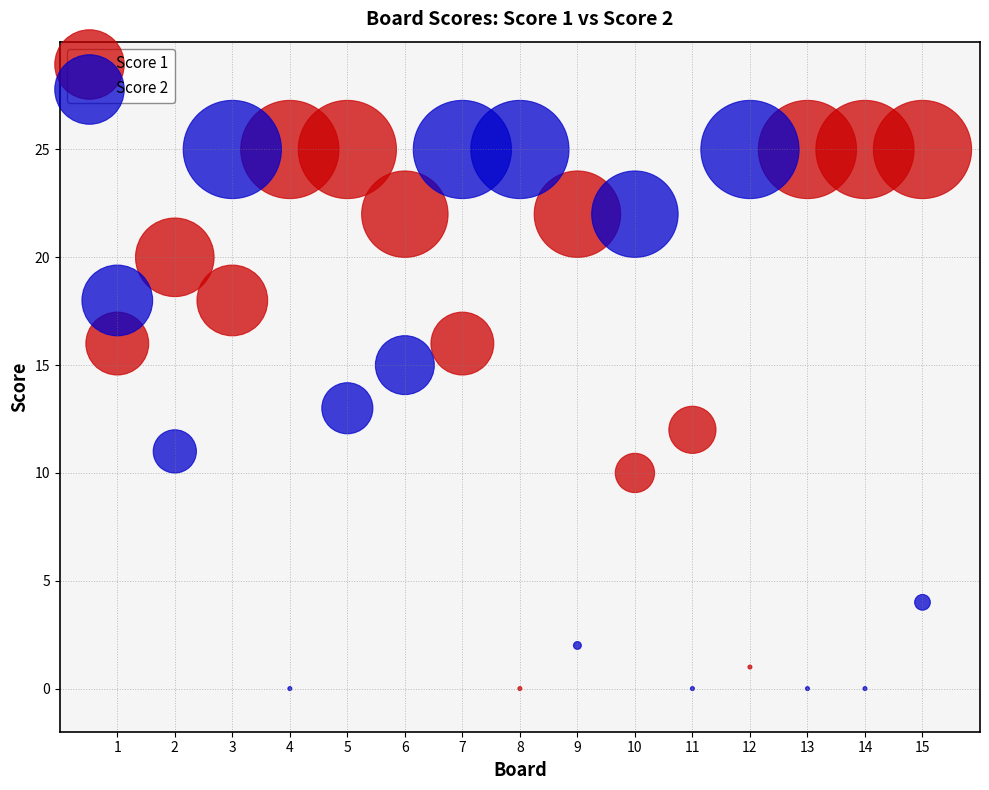

What is the X range (max minus min) for the scatter plot?

14